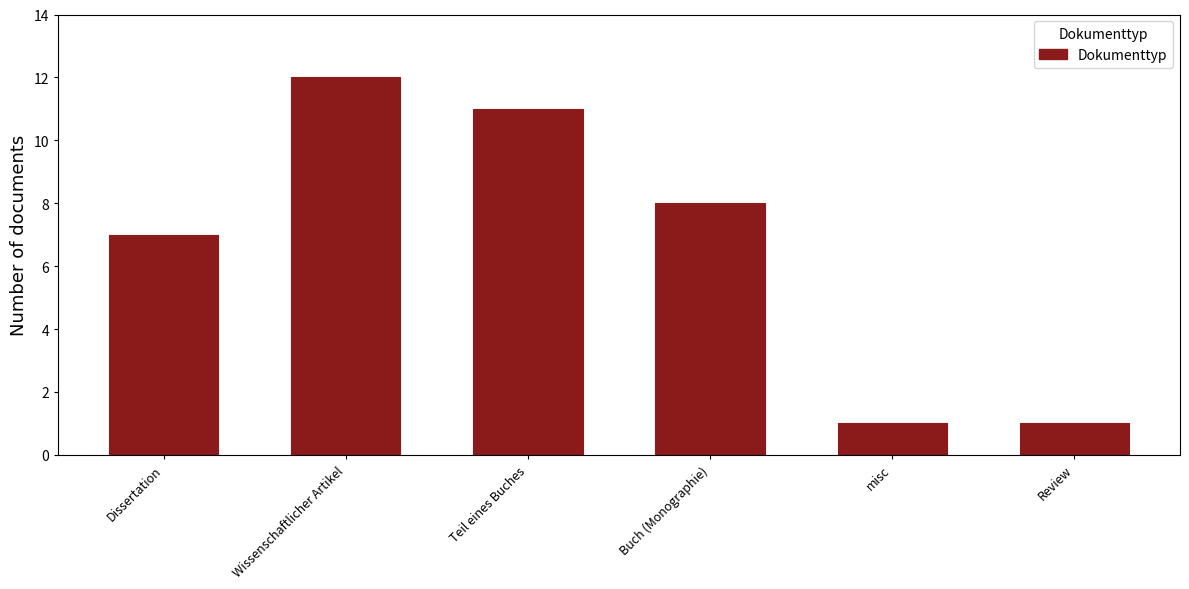

What is the label of the 5th bar from the left?

misc